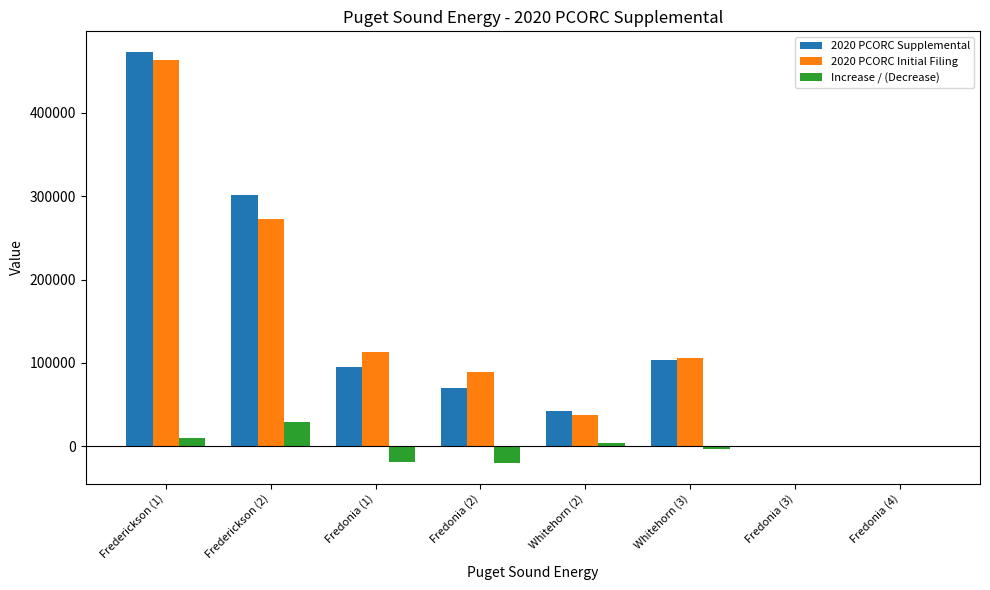

The value of 2020 PCORC Initial Filing at Fredonia (3) is 180198.6. True or false?

False